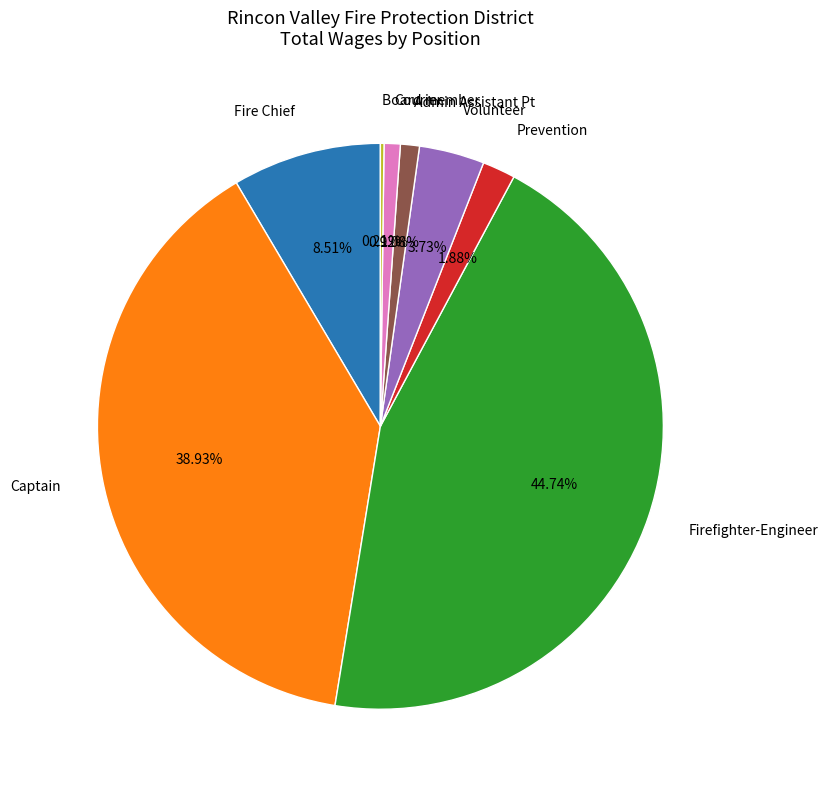

Is there any slice that represents more than half of the pie?

No